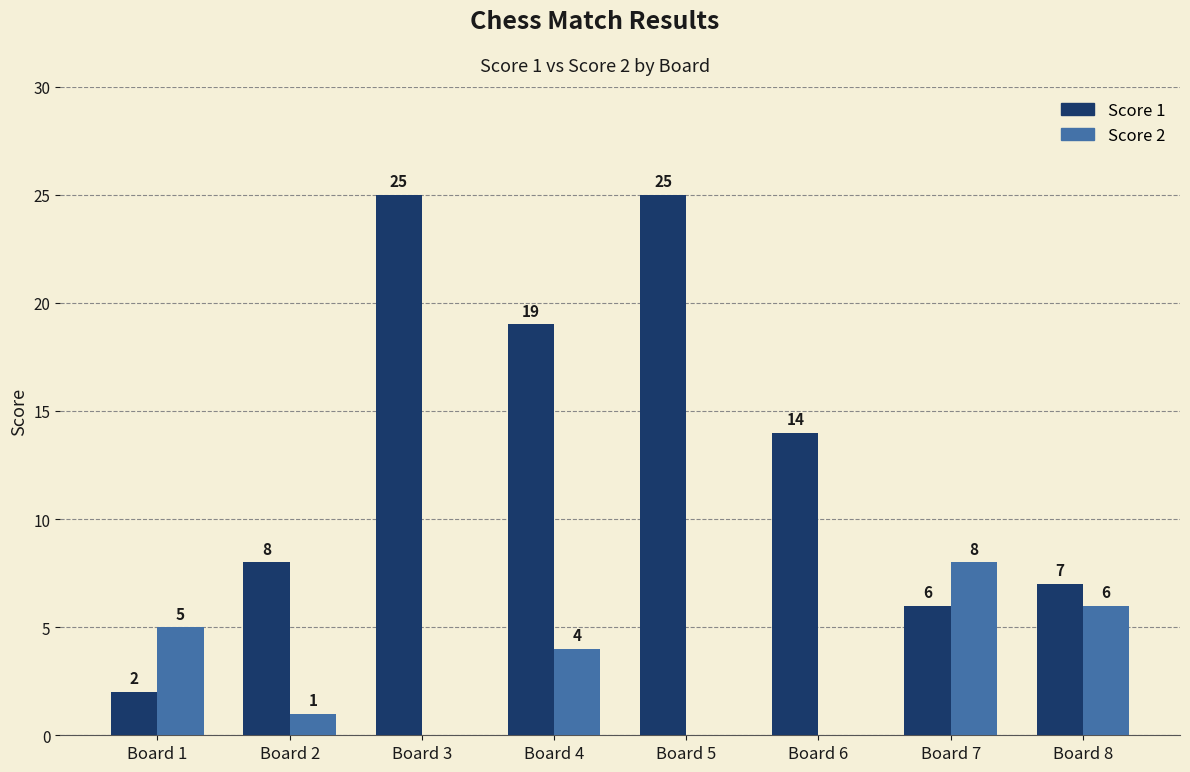

The value of Score 1 at Board 3 is 25. True or false?

True